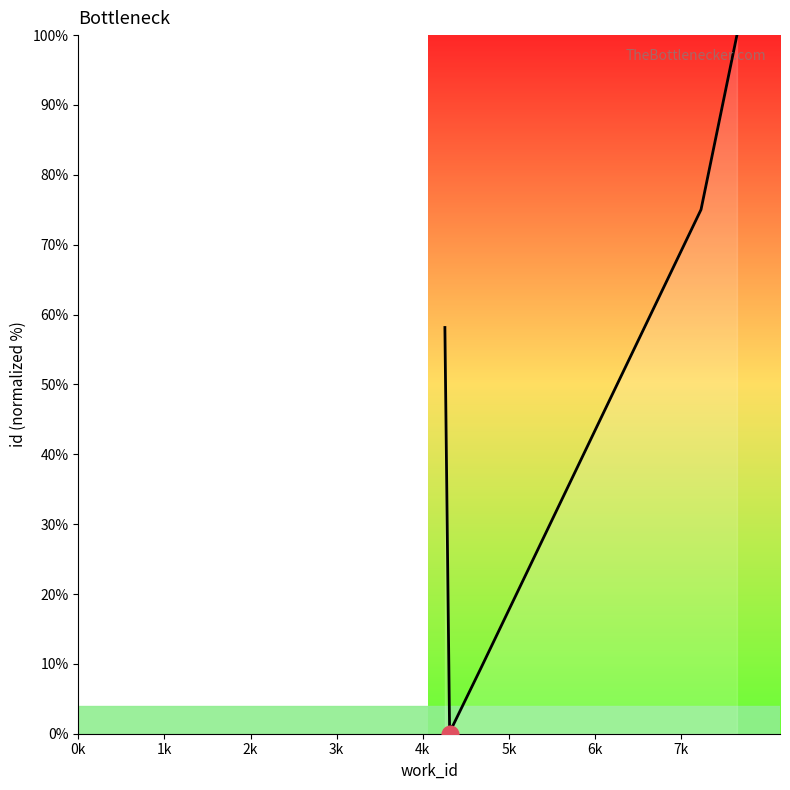

Reading right to left, extract all data points from this chart.

100.0	75.0	9.4	0.9	1.0	0.0	0.0	58.1	58.1